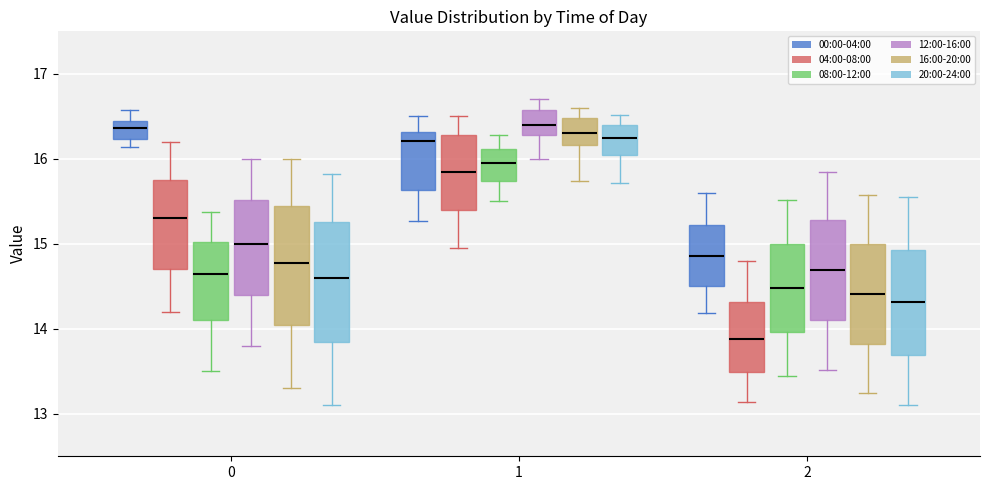

Where is the upper edge of the box for 2 (20:00-24:00) on the y-axis? The values are not printed on the chart, so give them approximately, as read against the axis.

14.9